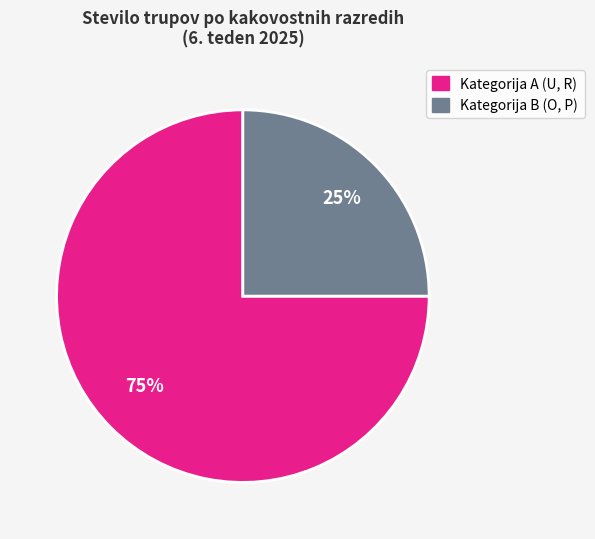

To the nearest percent, what is the average slice percentage?

50%